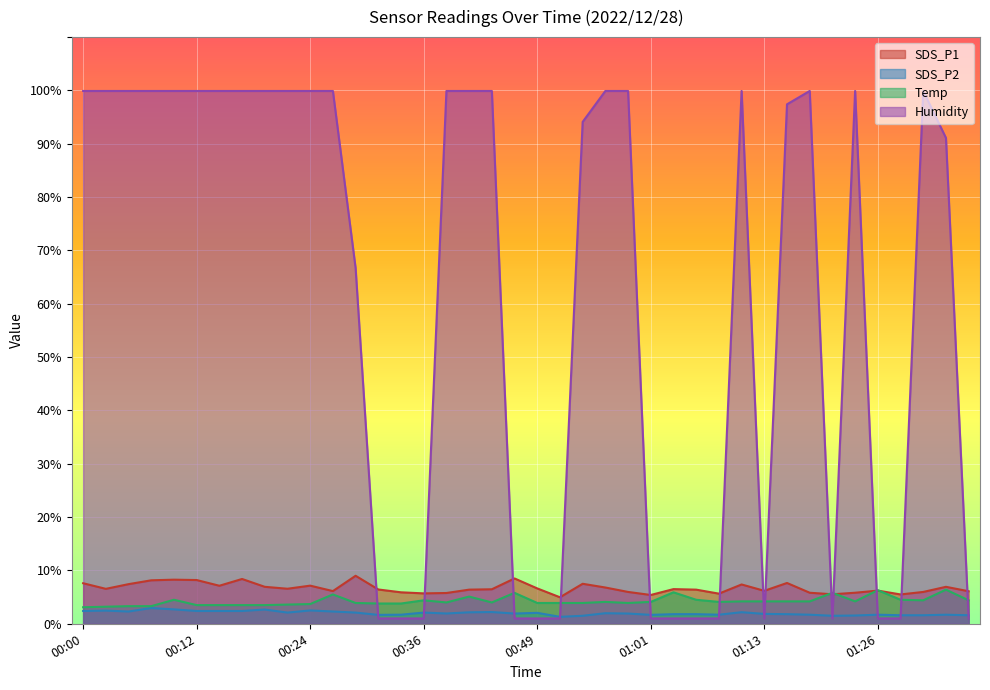

What is the value of the SDS_P2 point at the 6th from the left?

2.4